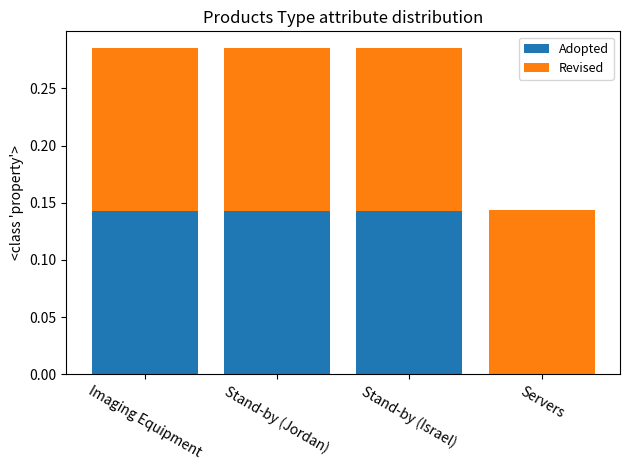

True or false: Adopted has a value of 0.2 at Stand-by (Jordan).

False